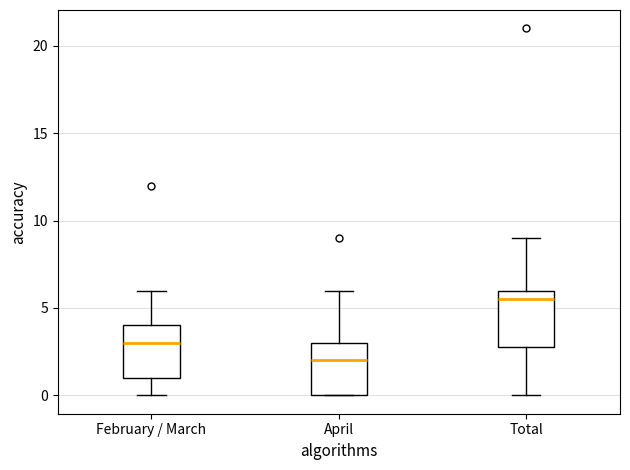

Reading left to right, transcribe this box plot: for each box, give where its median line is, the range the box spans, and where its two whiskers end, as read against the y-axis. The values are not printed on the chart, so give them approximately, as read against the axis.

February / March: median 3.0, box 1.0 to 4.0, whiskers 0.0 to 6.0
April: median 2.0, box 0.0 to 3.0, whiskers 0.0 to 6.0
Total: median 5.5, box 3.0 to 6.0, whiskers 0.0 to 9.0